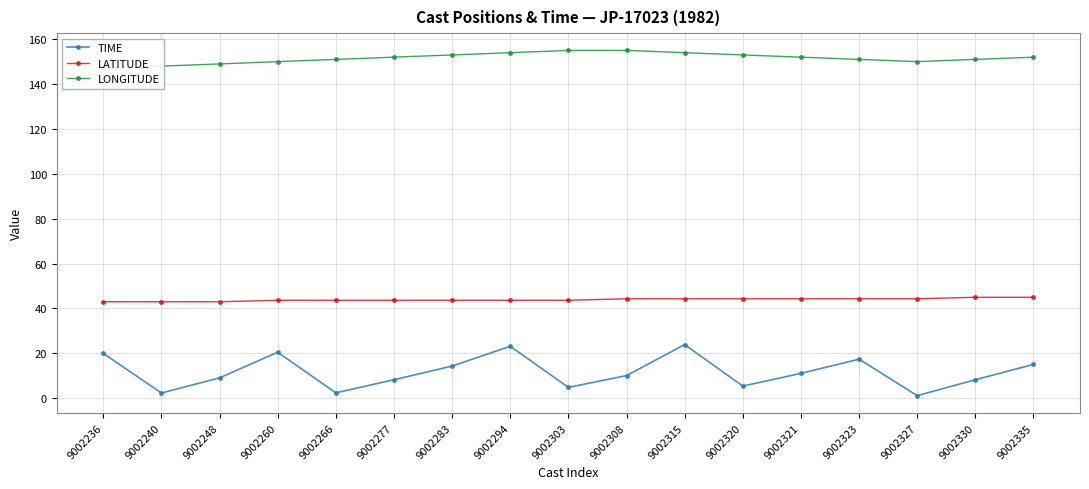

What is the maximum value for LONGITUDE?

155.0